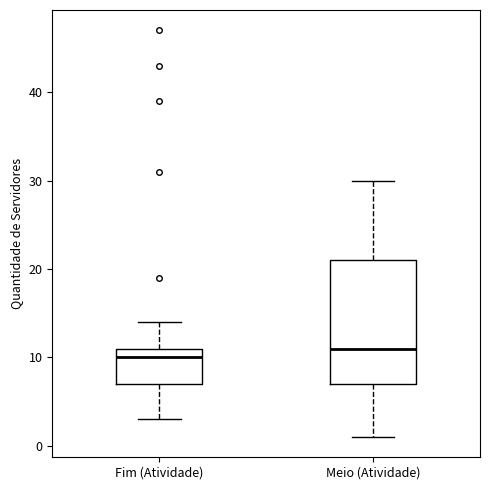

Which box is the tallest, from its lower edge to its upper edge?

Meio (Atividade)